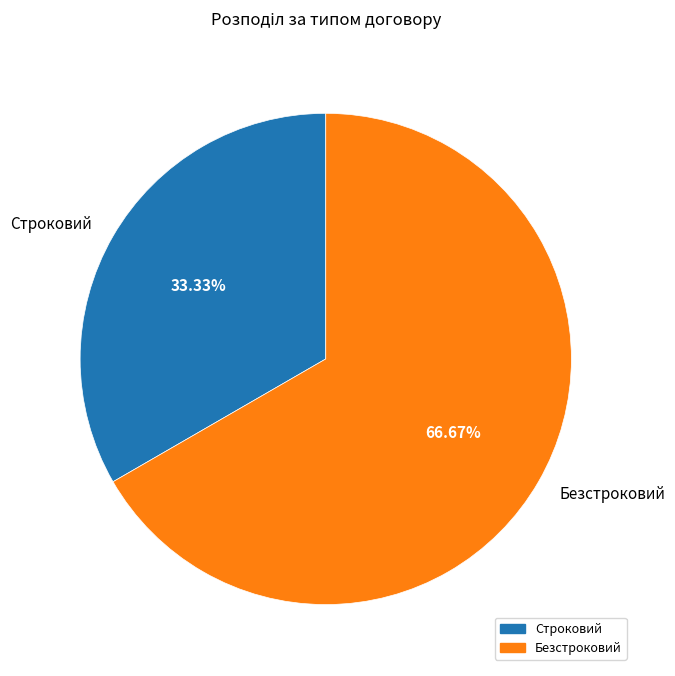

Approximately how many times larger is the value at Строковий compared to Безстроковий?

0.5